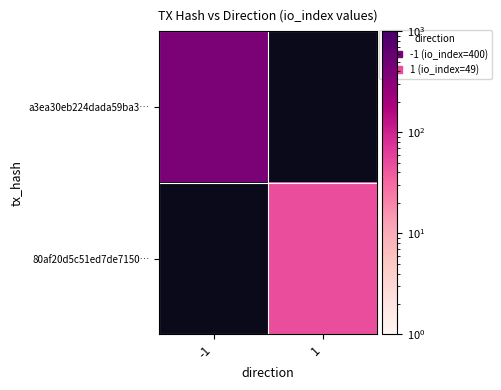

Which series has the widest spread of values?

a3ea30eb224dada59ba3…